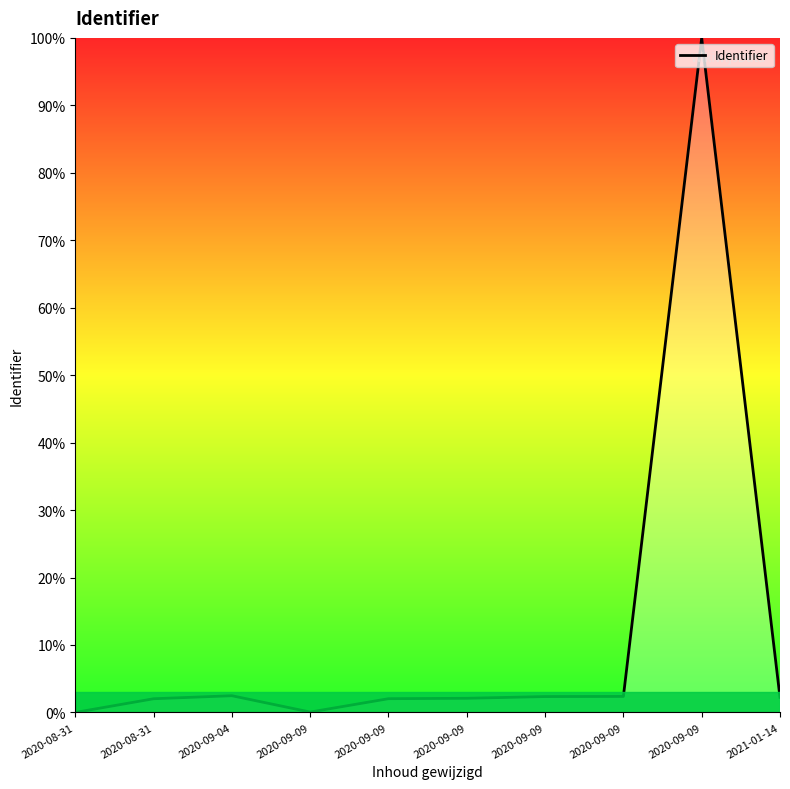

How many lines are shown in the chart?

1